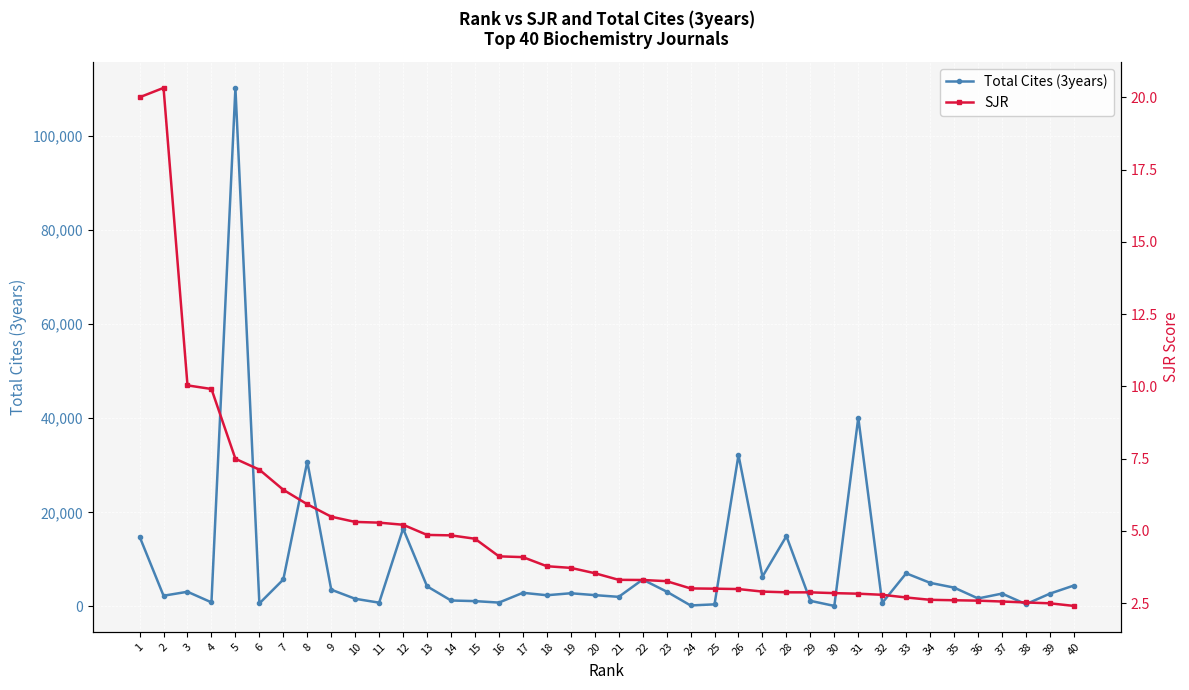

Reading left to right, what are all the values shown in this chart?

Total Cites (3years): 1=14835.0	2=2280.0	3=3120.0	4=868.0	5=110175.0	6=638.0	7=5729.0	8=30785.0	9=3561.0	10=1628.0	11=803.0	12=16541.0	13=4278.0	14=1264.0	15=1134.0	16=820.0	17=2899.0	18=2381.0	19=2805.0	20=2406.0	21=2038.0	22=5711.0	23=3155.0	24=210.0	25=445.0	26=32189.0	27=6337.0	28=14938.0	29=1192.0	30=114.0	31=40108.0	32=743.0	33=7040.0	34=5014.0	35=4003.0	36=1701.0	37=2731.0	38=487.0	39=2724.0	40=4450.0
SJR: 1=20.0	2=20.3	3=10.0	4=9.9	5=7.5	6=7.1	7=6.4	8=5.9	9=5.5	10=5.3	11=5.3	12=5.2	13=4.9	14=4.8	15=4.7	16=4.1	17=4.1	18=3.8	19=3.7	20=3.5	21=3.3	22=3.3	23=3.3	24=3.0	25=3.0	26=3.0	27=2.9	28=2.9	29=2.9	30=2.8	31=2.8	32=2.8	33=2.7	34=2.6	35=2.6	36=2.6	37=2.6	38=2.5	39=2.5	40=2.4